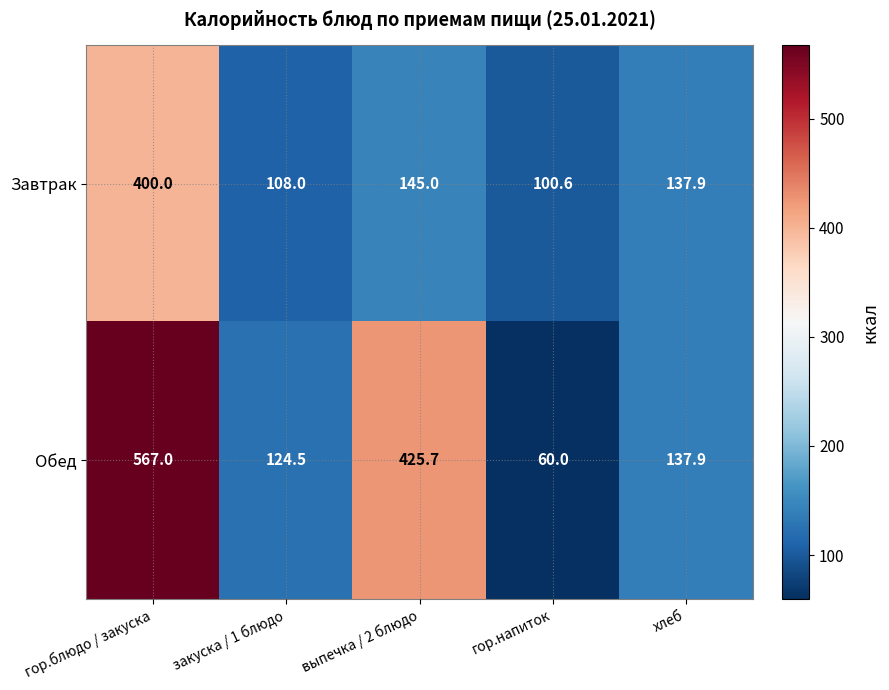

Rank the series by their maximum value, from lowest to highest.

Завтрак, Обед